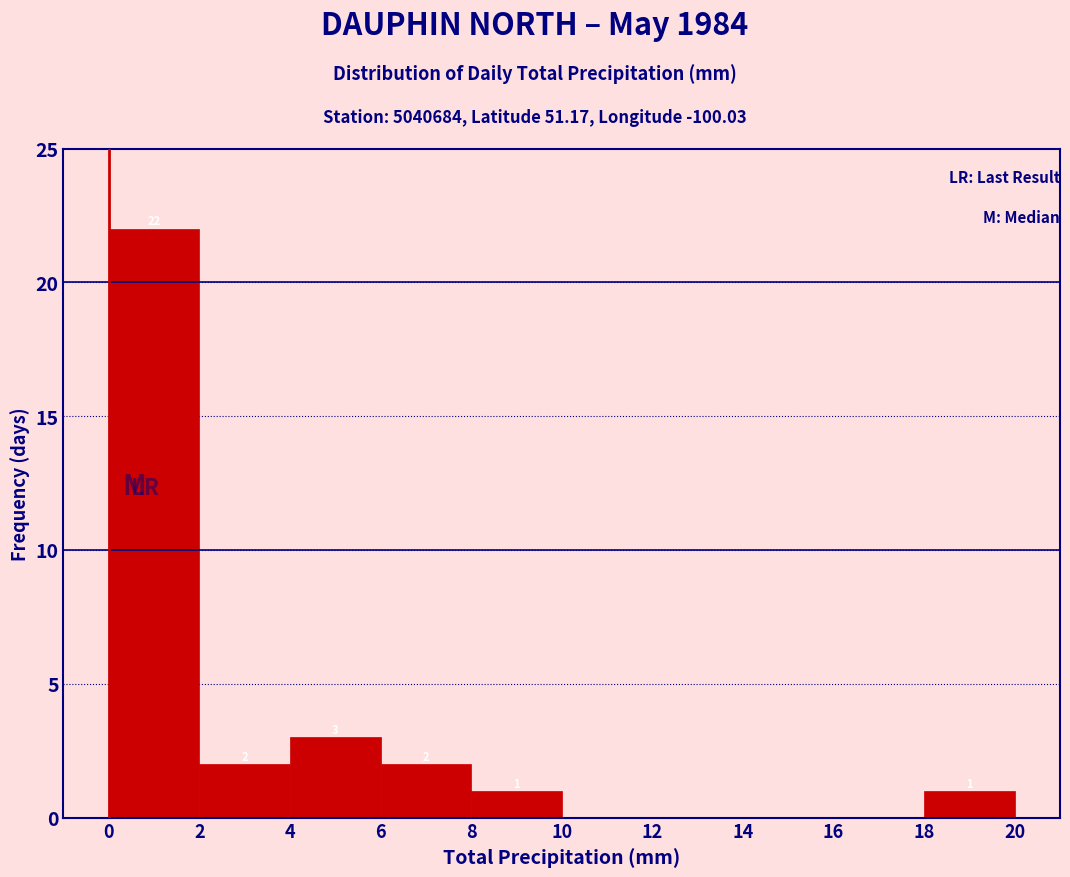

Over which range of the x-axis is the bar tallest?

0 to 2